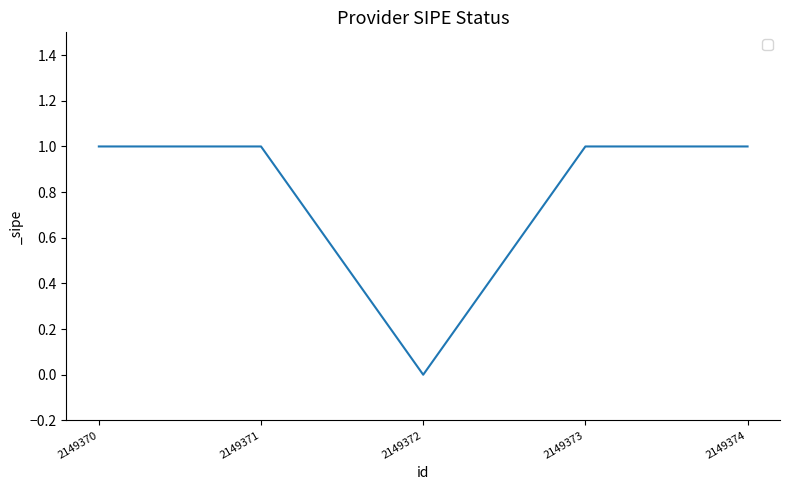

Count the number of categories in the chart.

5